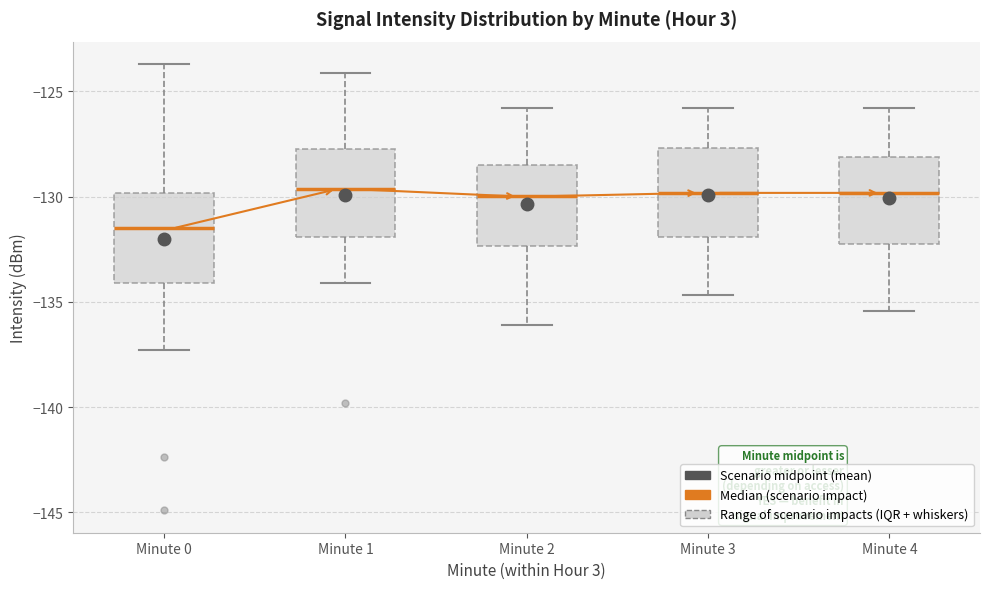

Where does the upper whisker of the box for Minute 4 end on the y-axis? The values are not printed on the chart, so give them approximately, as read against the axis.

-126.0